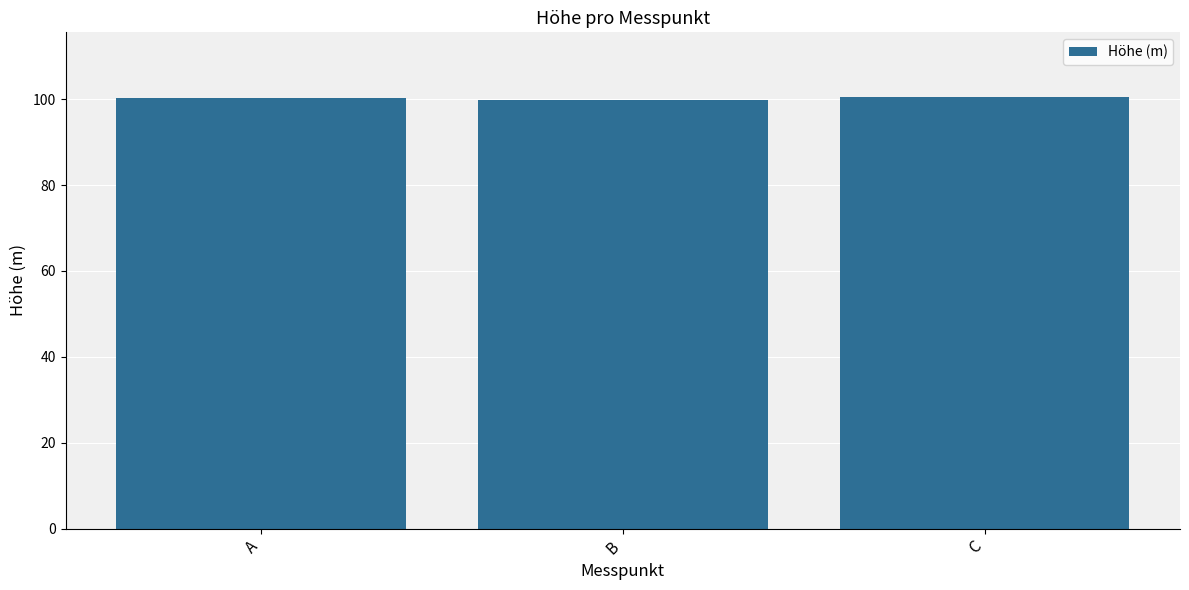

What is the difference between the maximum and minimum values?

0.7